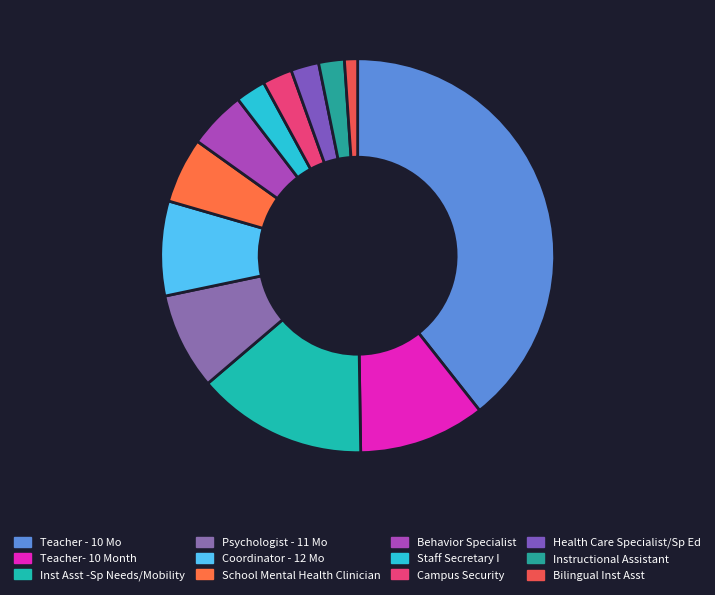

Is there any slice that represents more than half of the pie?

No